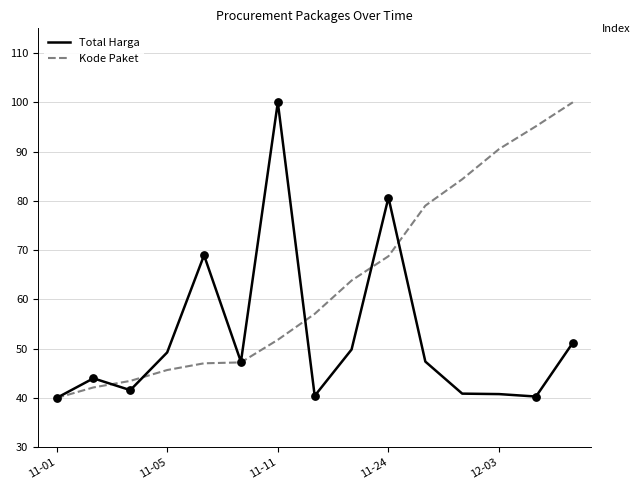

Which series has the largest total across all categories?

Kode Paket